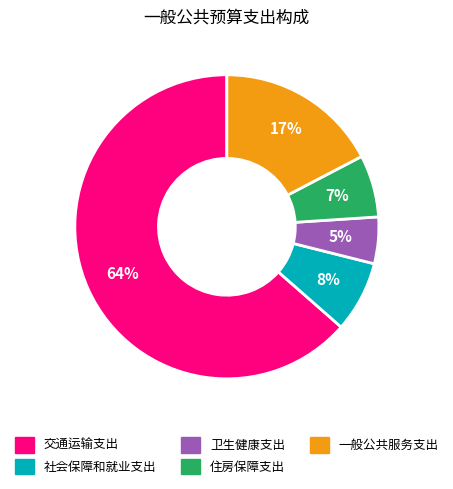

What is the ratio of the value at 卫生健康支出 to the value at 一般公共服务支出?

0.3